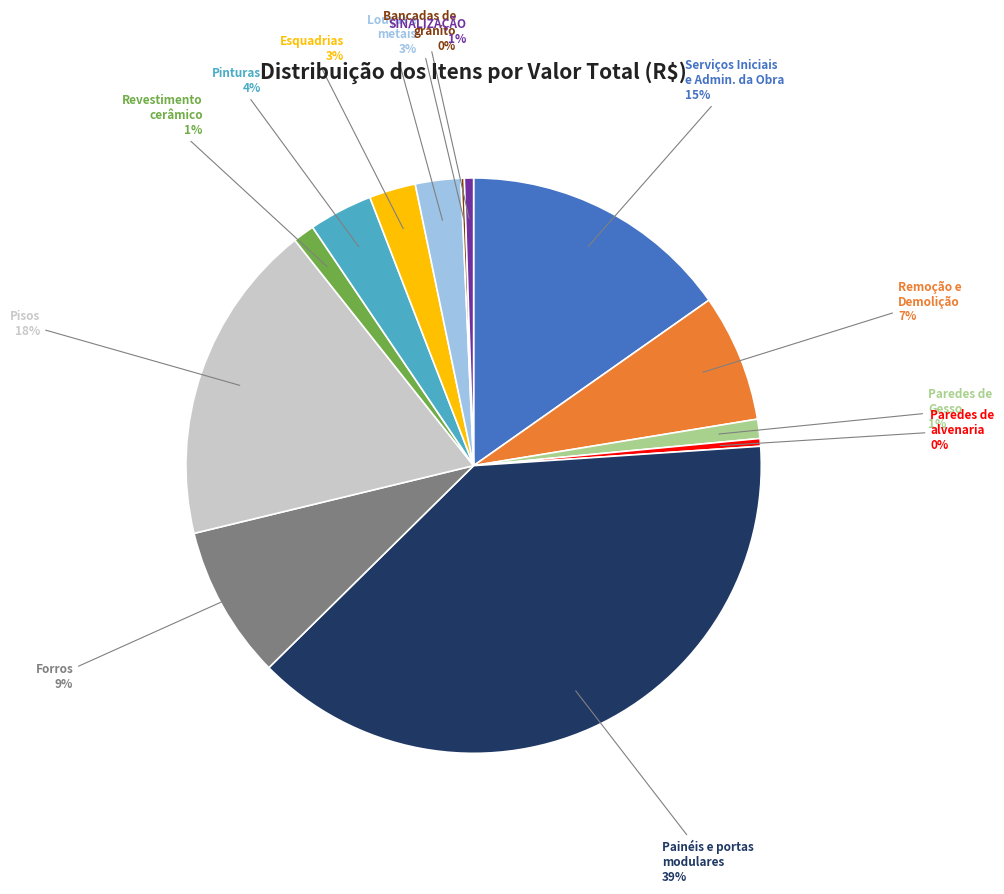

Is there a majority slice in this chart?

No